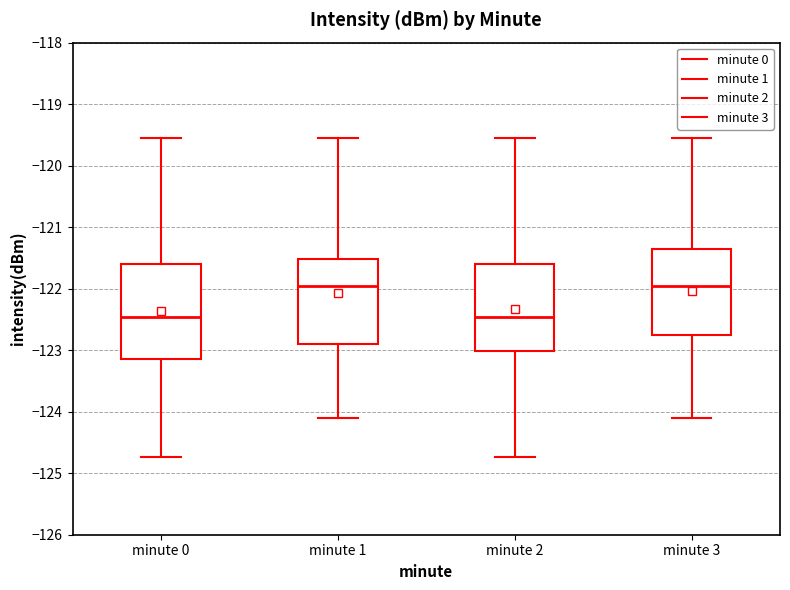

Reading left to right, transcribe this box plot: for each box, give where its median line is, the range the box spans, and where its two whiskers end, as read against the y-axis. The values are not printed on the chart, so give them approximately, as read against the axis.

minute 0: median -122.5, box -123.1 to -121.6, whiskers -124.7 to -119.6
minute 1: median -122.0, box -122.9 to -121.5, whiskers -124.1 to -119.6
minute 2: median -122.5, box -123.0 to -121.6, whiskers -124.7 to -119.6
minute 3: median -122.0, box -122.8 to -121.4, whiskers -124.1 to -119.6